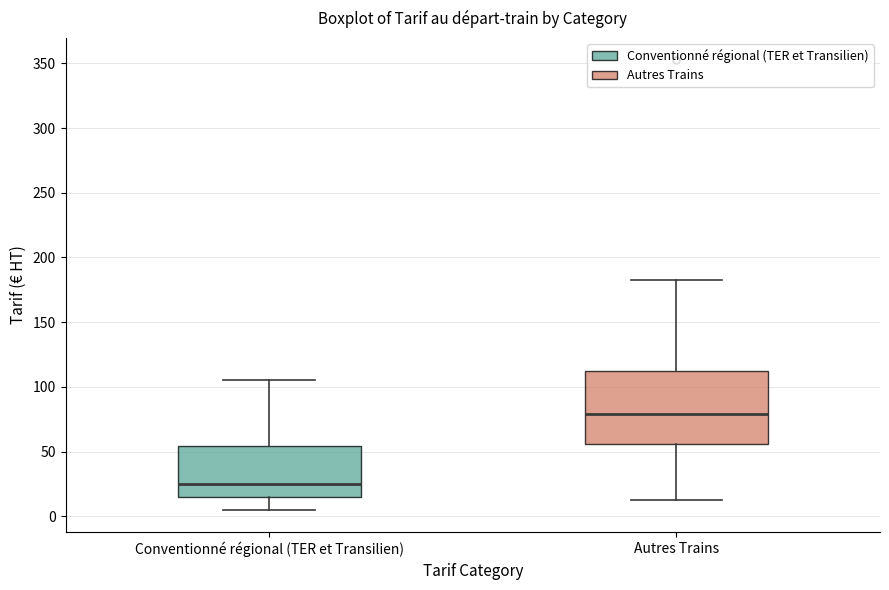

Reading left to right, transcribe this box plot: for each box, give where its median line is, the range the box spans, and where its two whiskers end, as read against the y-axis. The values are not printed on the chart, so give them approximately, as read against the axis.

Conventionné régional (TER et Transilien): median 25, box 15 to 55, whiskers 5 to 105
Autres Trains: median 80, box 55 to 110, whiskers 15 to 185